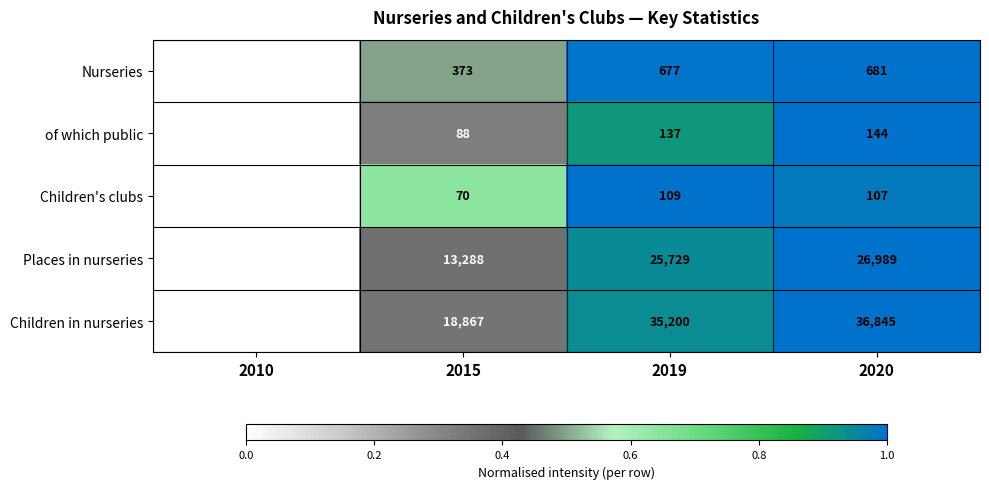

How many data points does each series have?

4